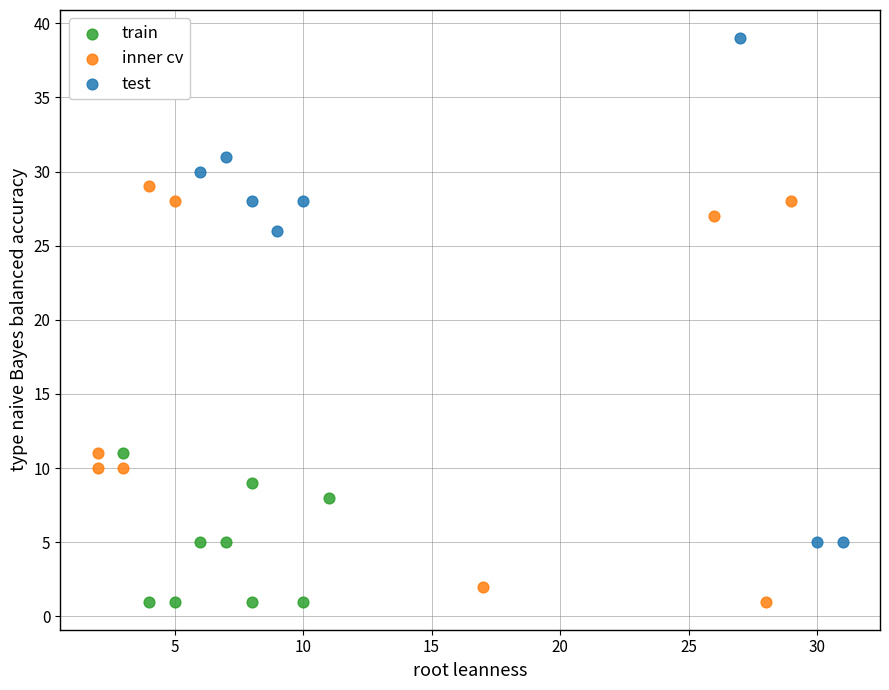

Which series has the widest spread of Y values?

test